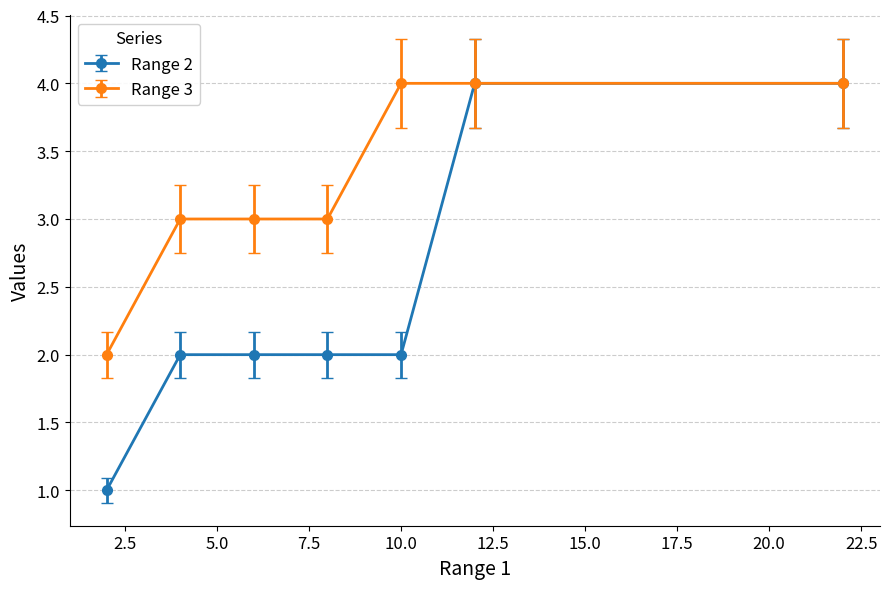

List the series in order of their overall mean, lowest first.

Range 2, Range 3